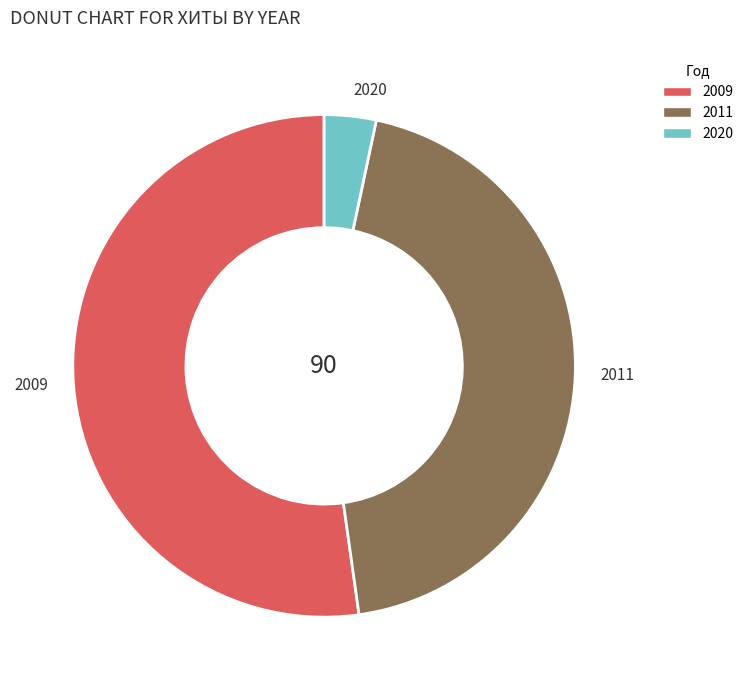

Between 2009 and 2020, which is larger?

2009